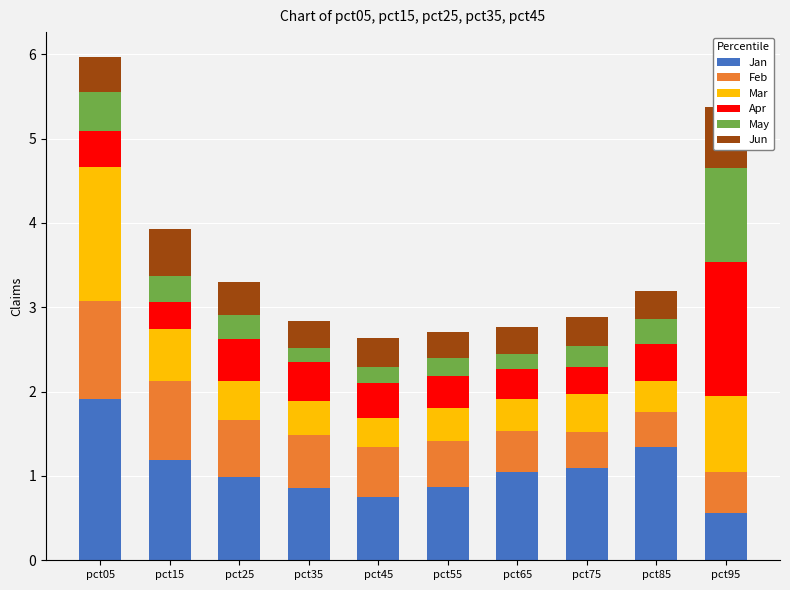

Which series has the widest spread of values?

Jan